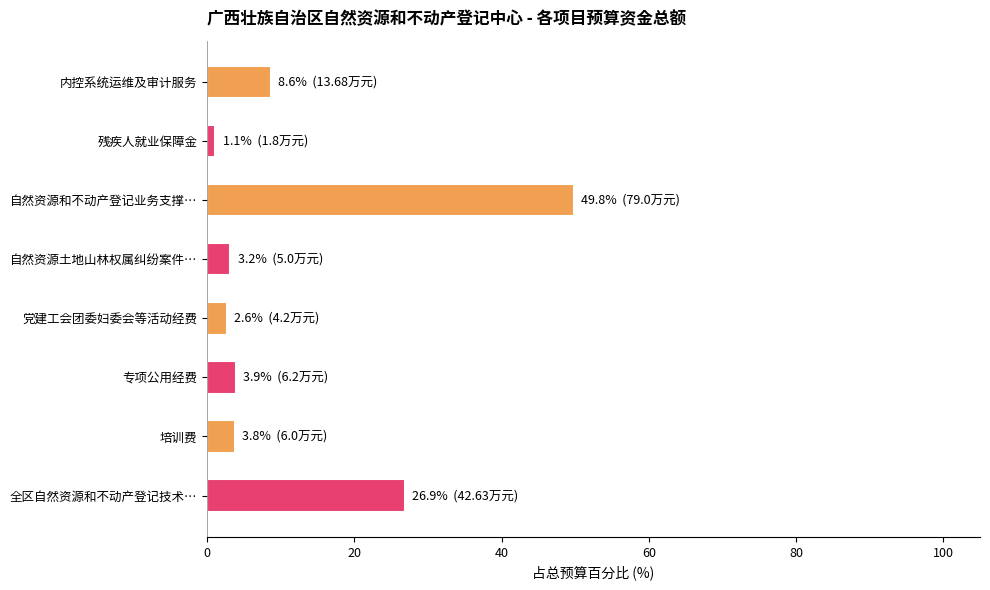

True or false: the data shows 3.8 at 培训费.

True